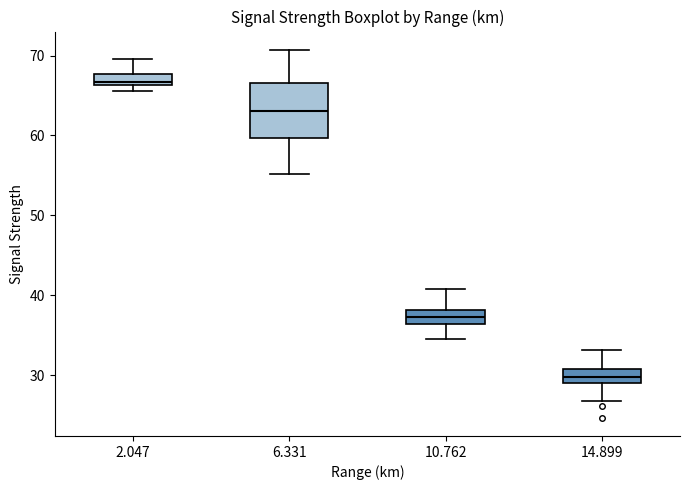

Which box is the tallest, from its lower edge to its upper edge?

6.331